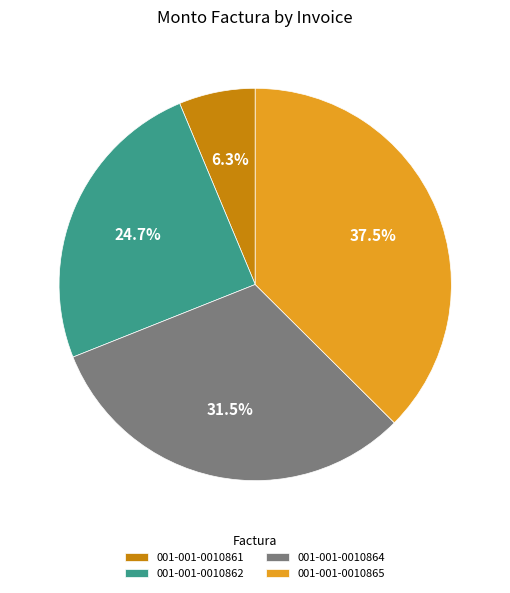

Does 001-001-0010865 represent more than half of the total?

No